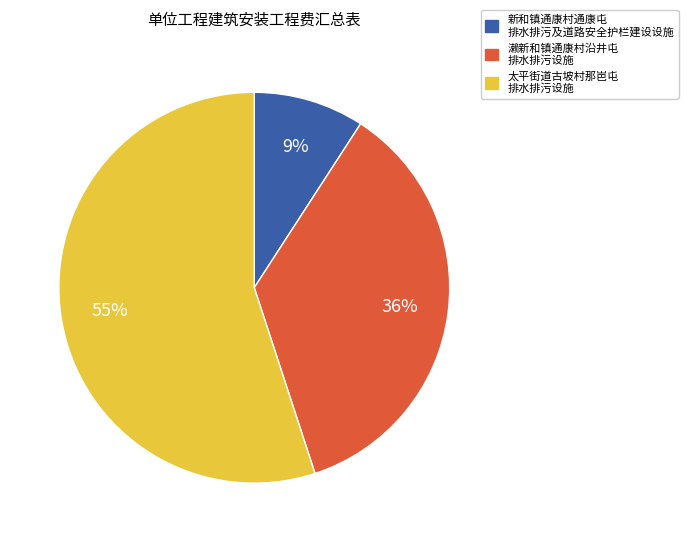

To the nearest percent, what is the average slice percentage?

33%